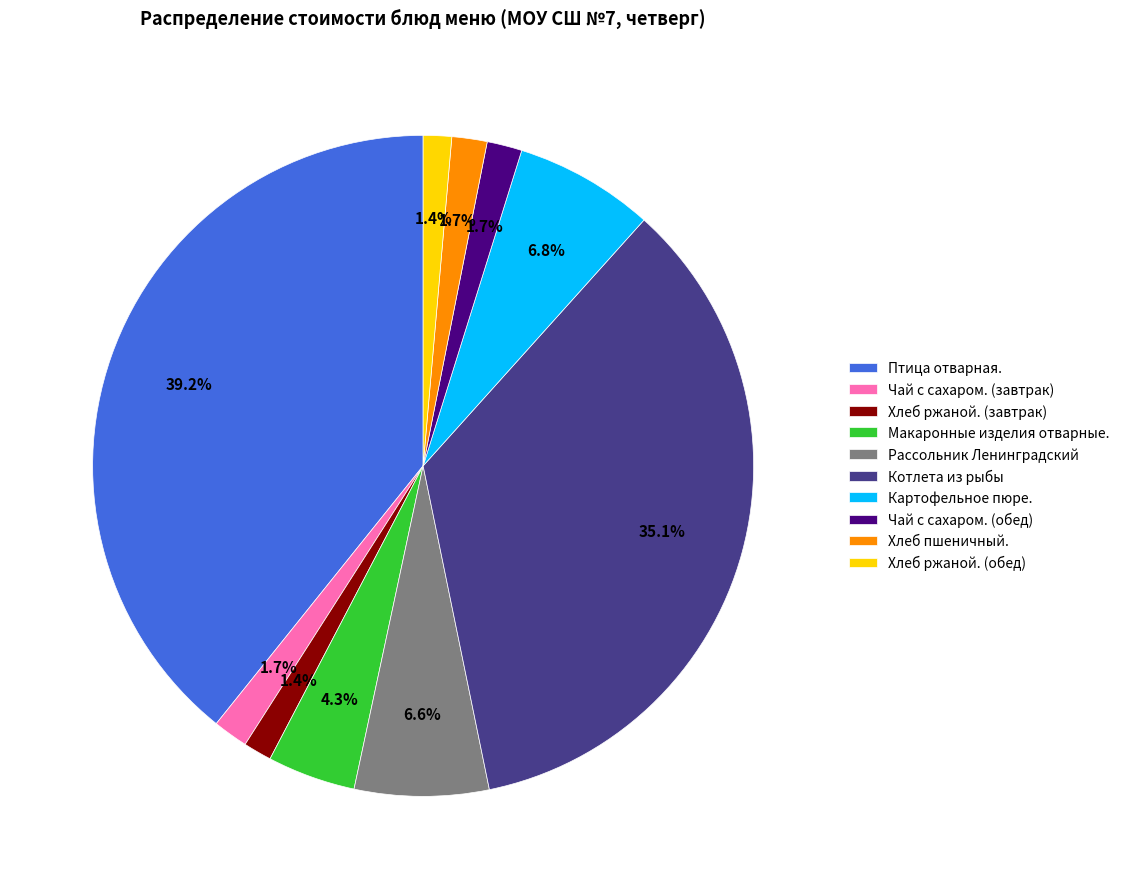

To the nearest percent, what percentage of the pie is Хлеб ржаной. (завтрак)?

1%